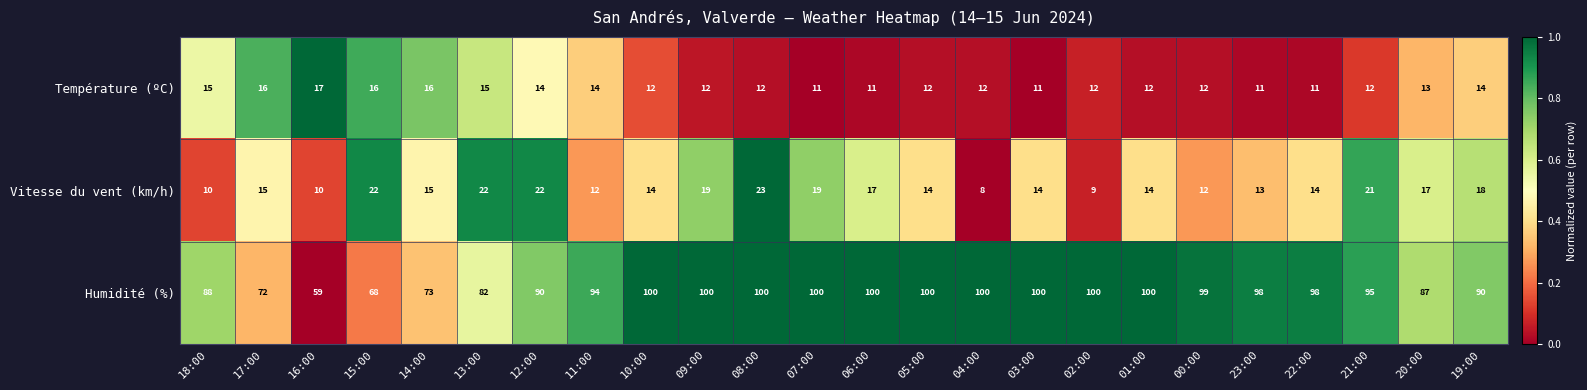

Is it true that Vitesse du vent (km/h) equals 20 at 14:00?

False